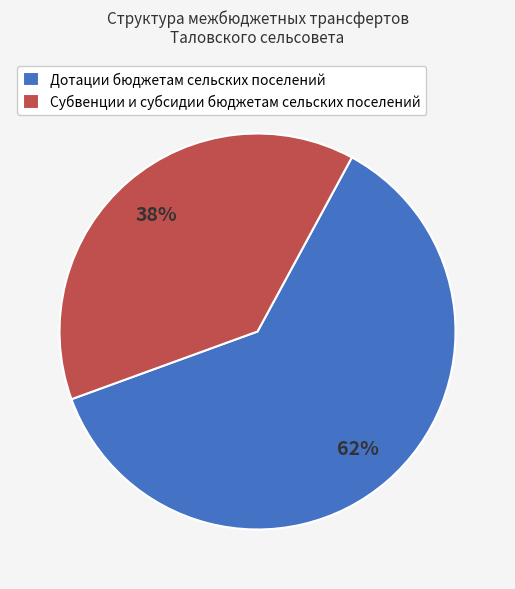

How many slices are in this pie chart?

2